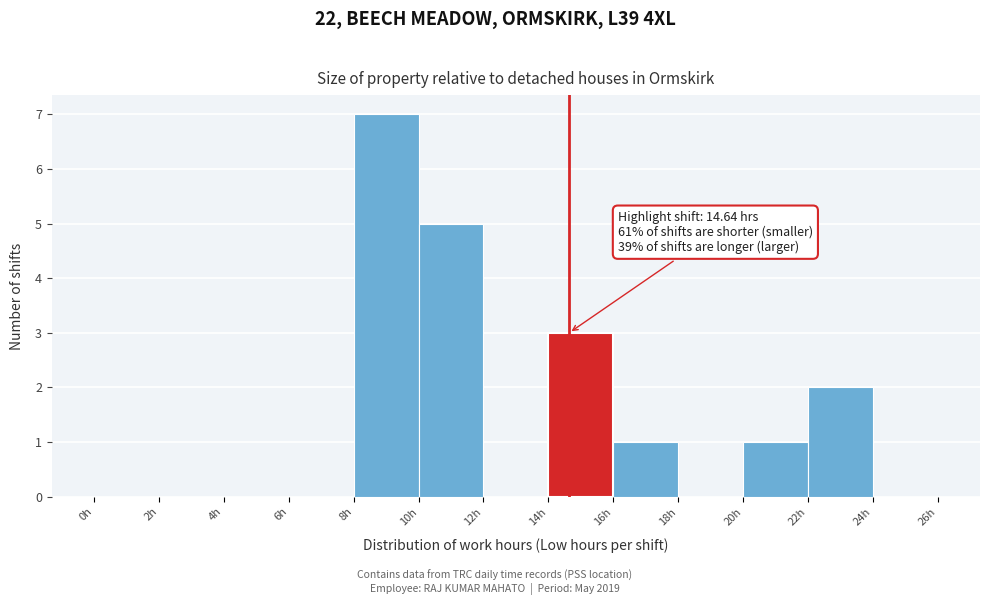

Which range on the x-axis has the tallest bar?

8 to 10